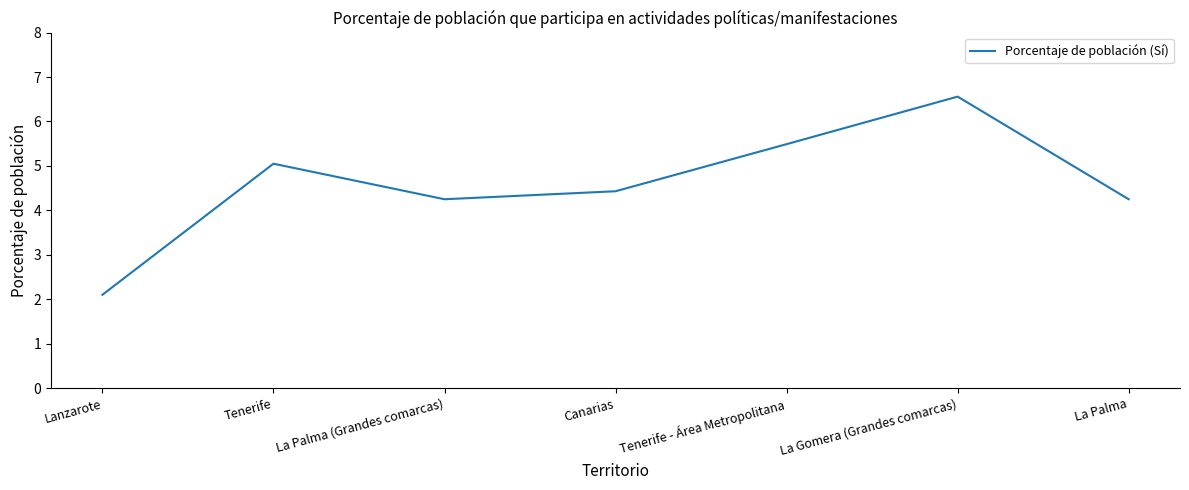

What is the minimum value shown in the chart?

2.1